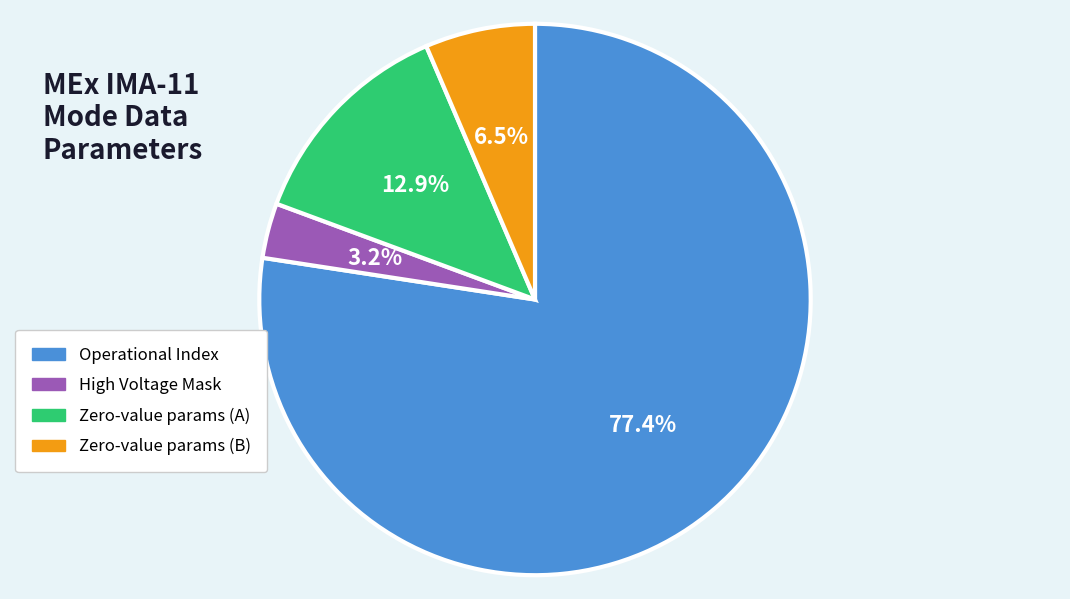

Count the number of slices in the pie.

4